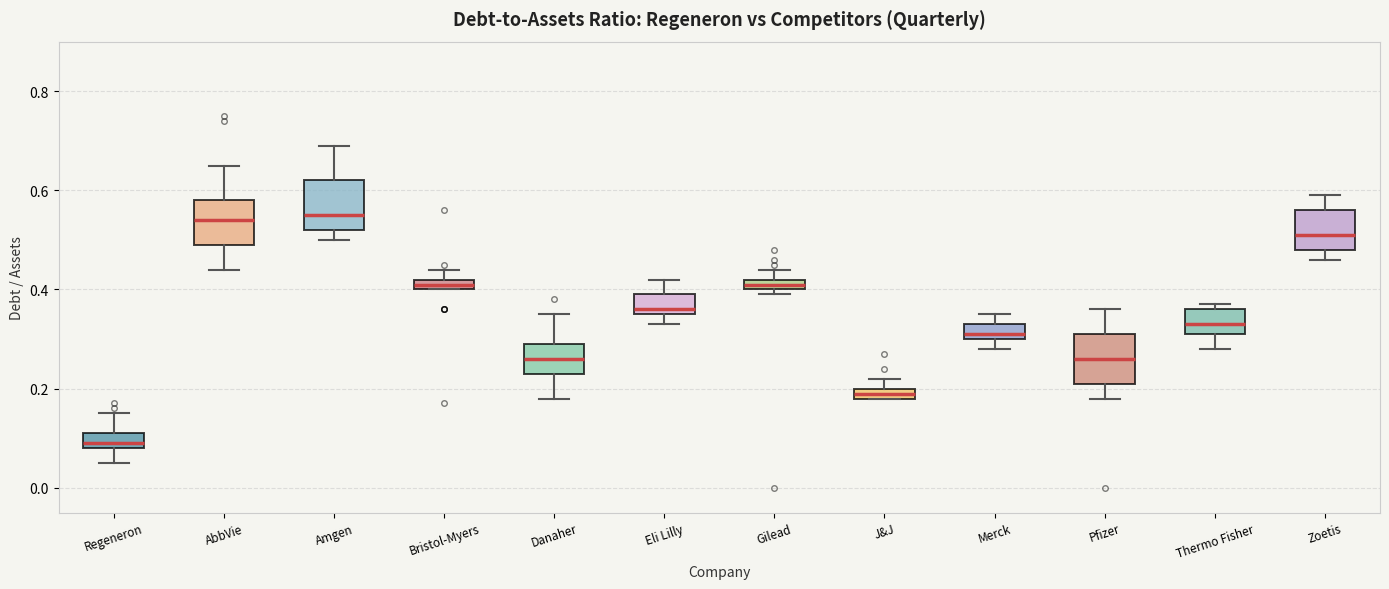

Where is the lower edge of the box for Gilead on the y-axis? The values are not printed on the chart, so give them approximately, as read against the axis.

0.40